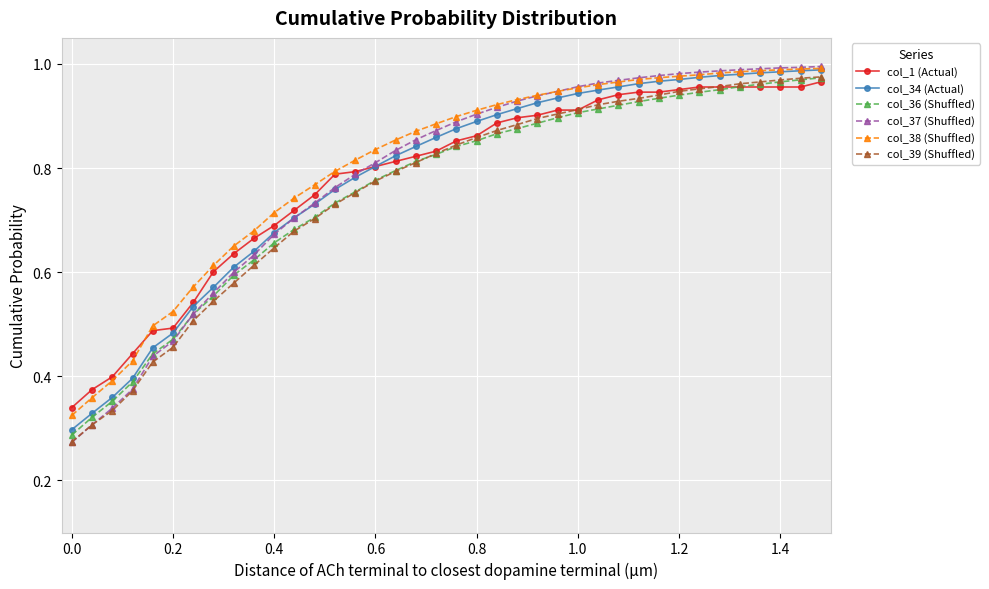

Which series has the widest spread of values?

col_37 (Shuffled)